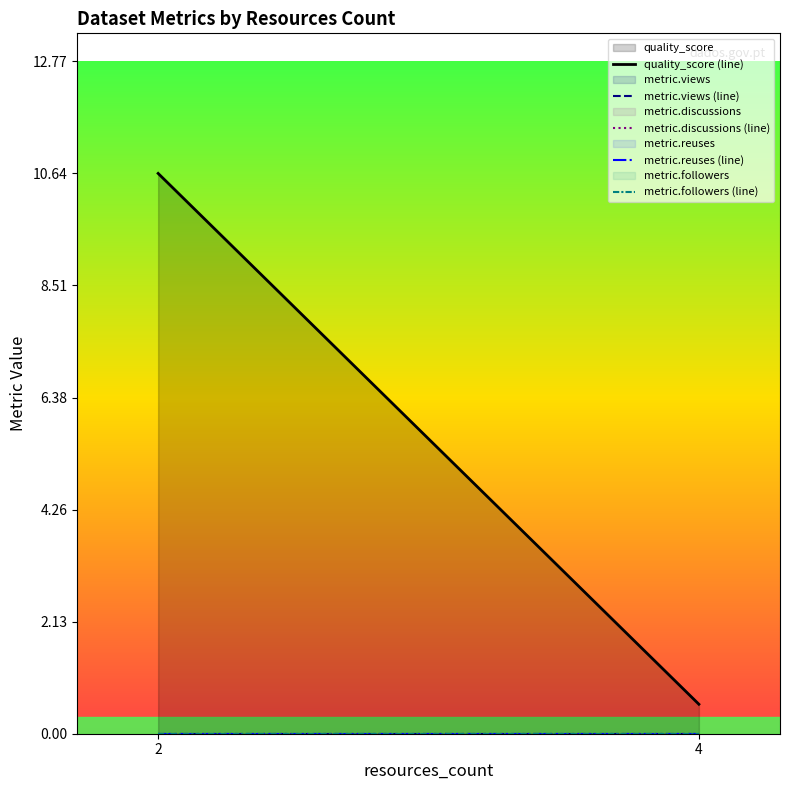

Does the chart have visible grid lines?

No